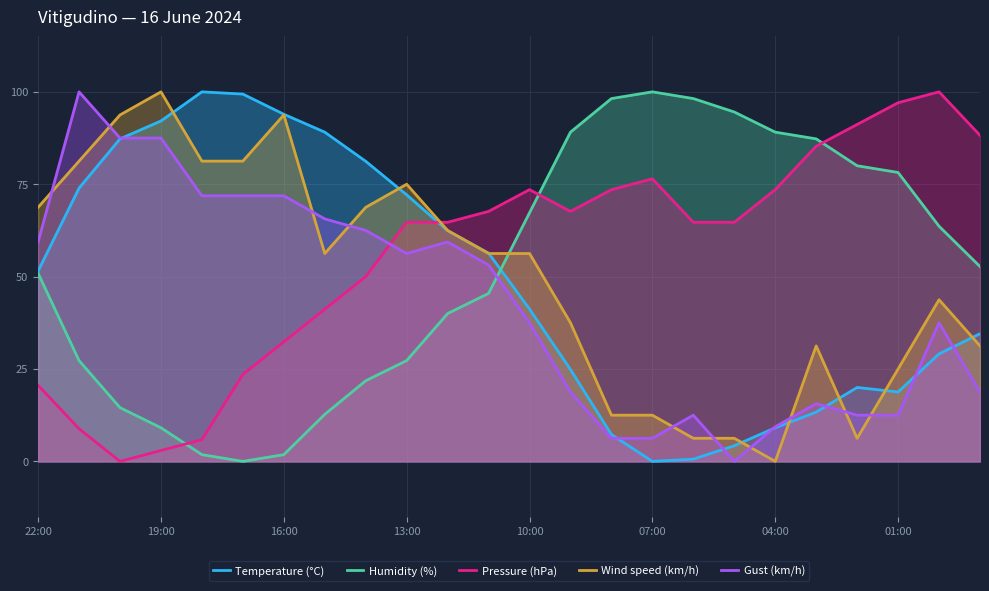

Which series changed the most between 16:00 and 10:00?

Humidity (%)